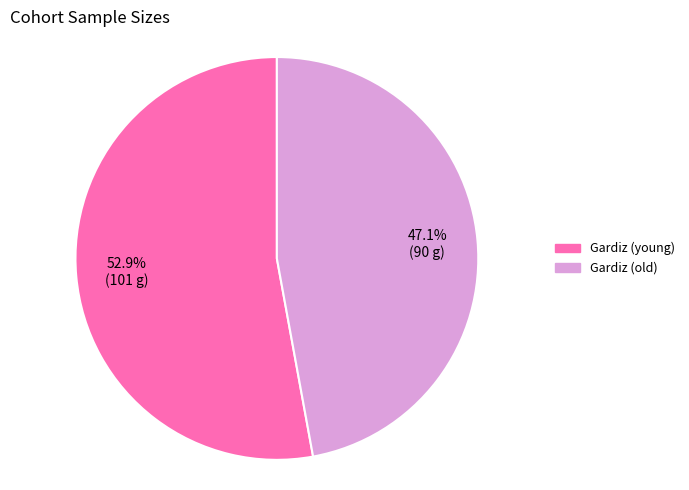

True or false: Gardiz (old) accounts for 58% of the total.

False